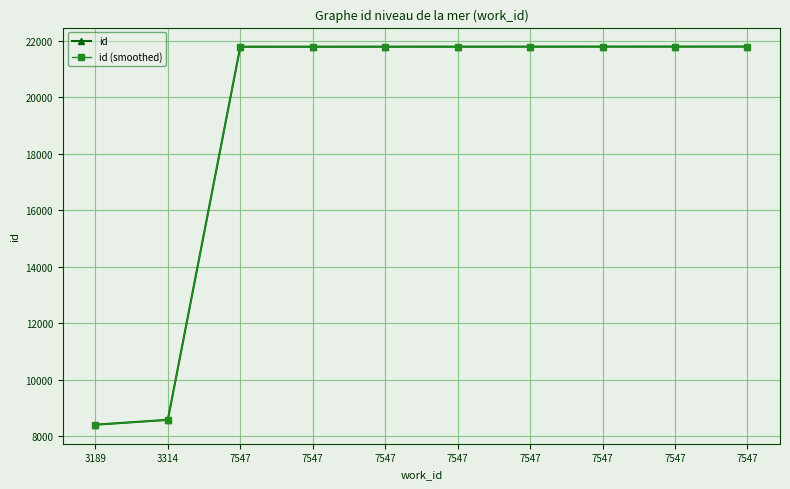

What are all the series names shown in the legend?

id, id (smoothed)